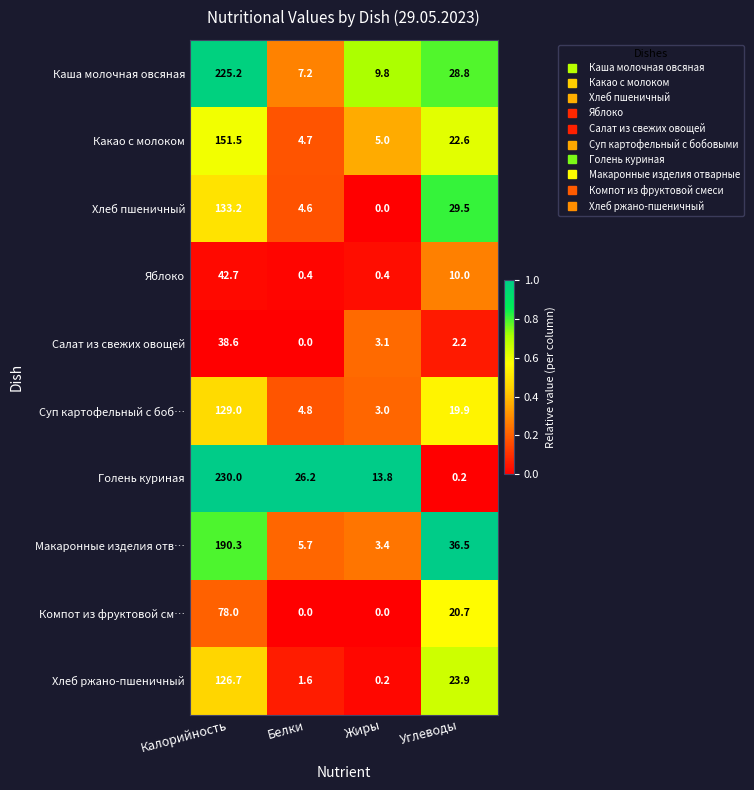

Which series has the largest range (max minus min)?

Голень куриная